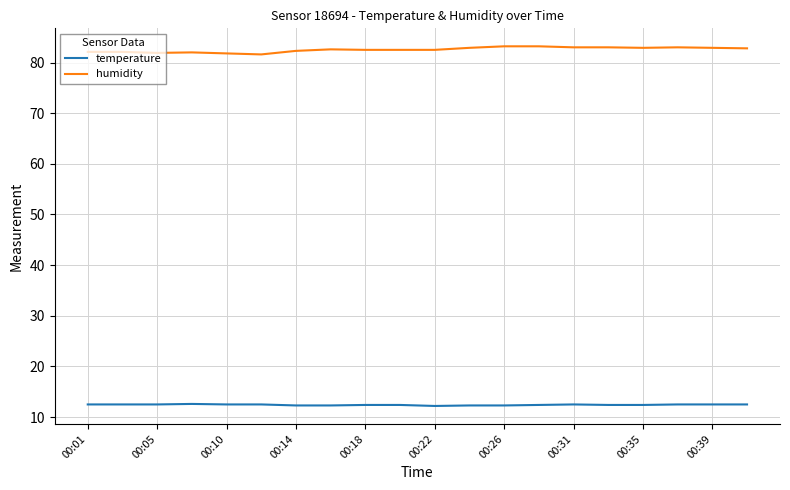

List the series in order of their overall mean, highest first.

humidity, temperature